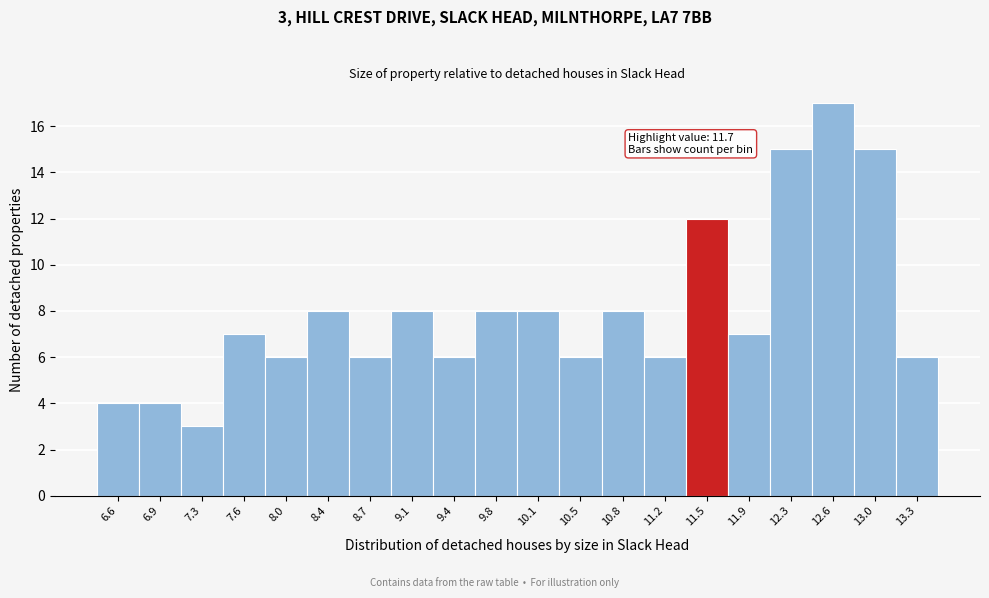

Which range on the x-axis has the tallest bar?

12.435 to 12.790